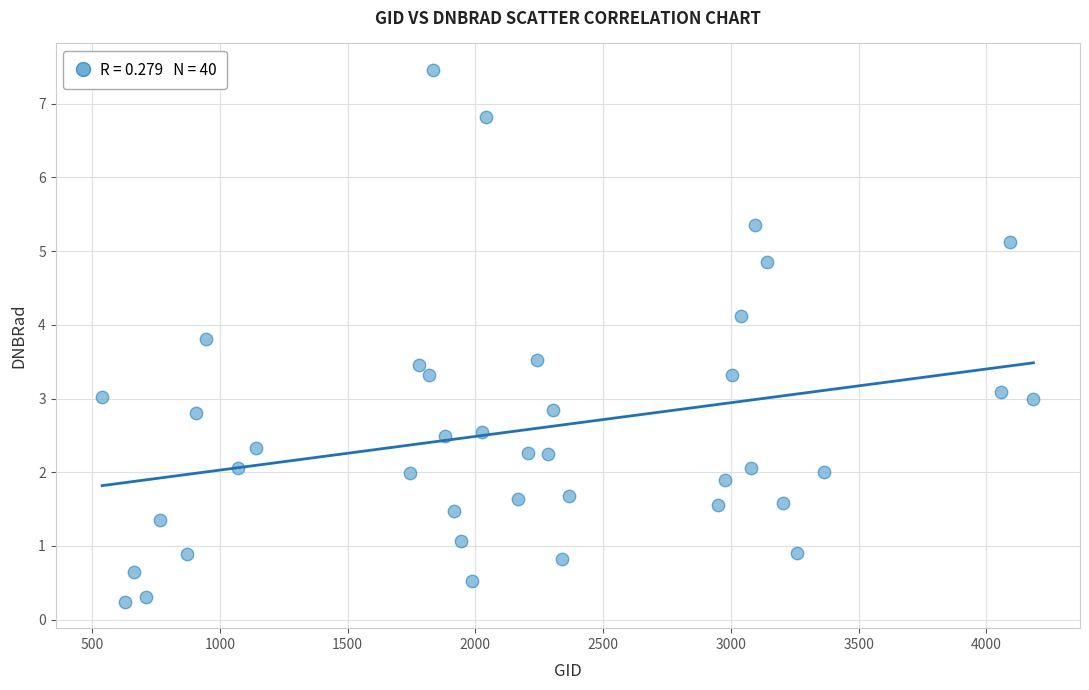

What is the range of X values (max minus min)?

3645.0